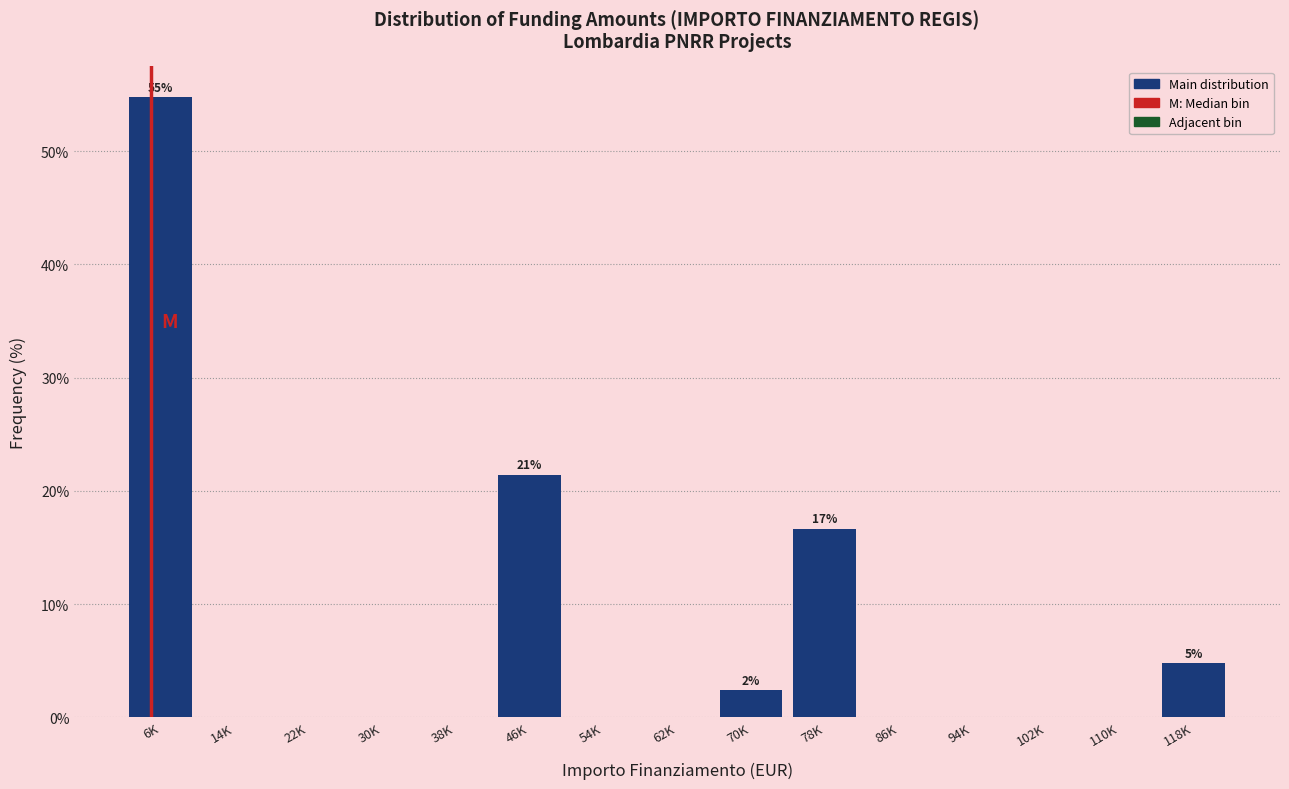

Reading left to right, transcribe all the data shown in this chart.

6K=54.8	14K=0.0	22K=0.0	30K=0.0	38K=0.0	46K=21.4	54K=0.0	62K=0.0	70K=2.4	78K=16.7	86K=0.0	94K=0.0	102K=0.0	110K=0.0	118K=4.8